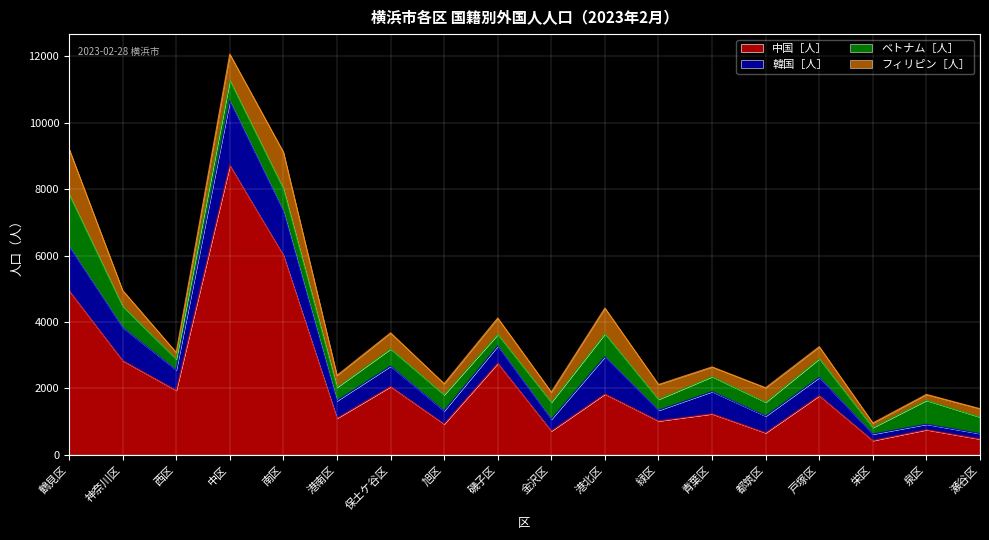

Does the chart display data point markers on the line(s)?

No